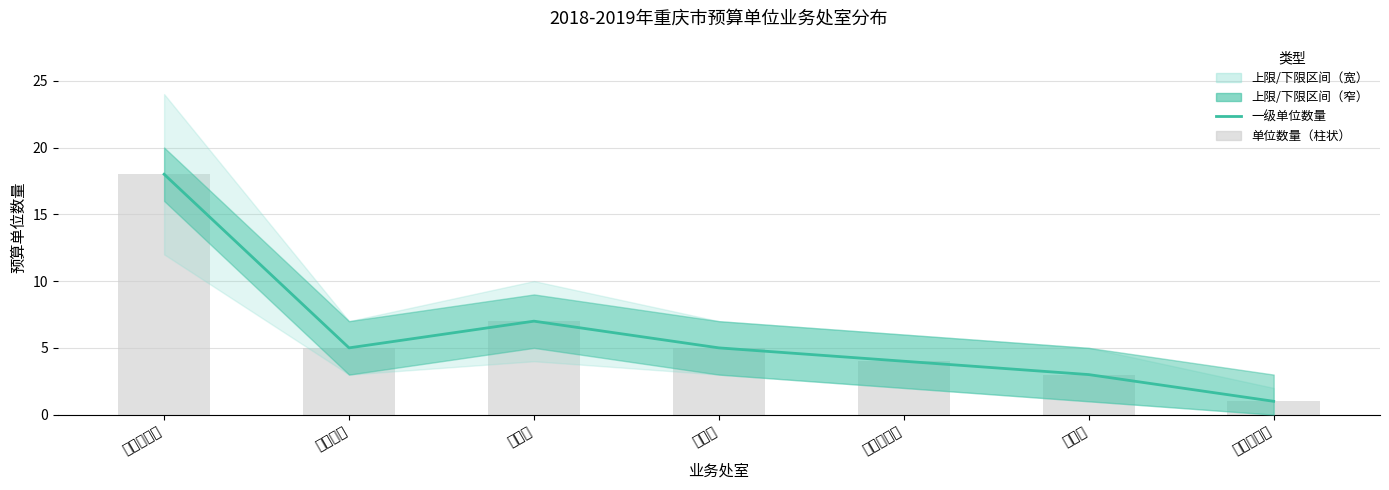

Which series has the largest range (max minus min)?

一级单位数量